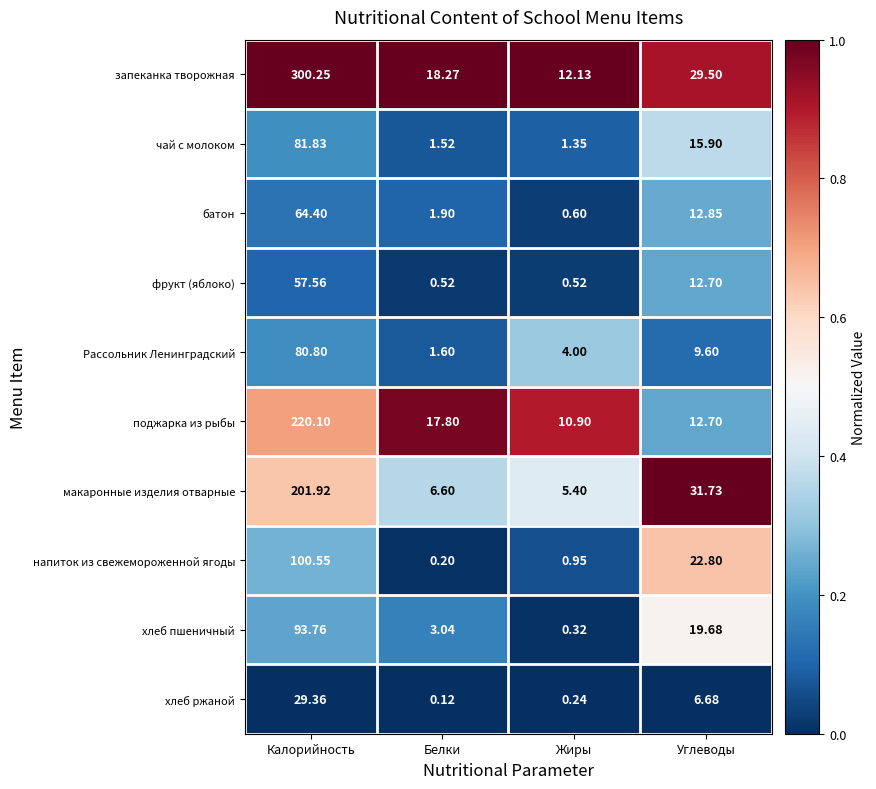

At how many categories does at least one series exceed 0?

4